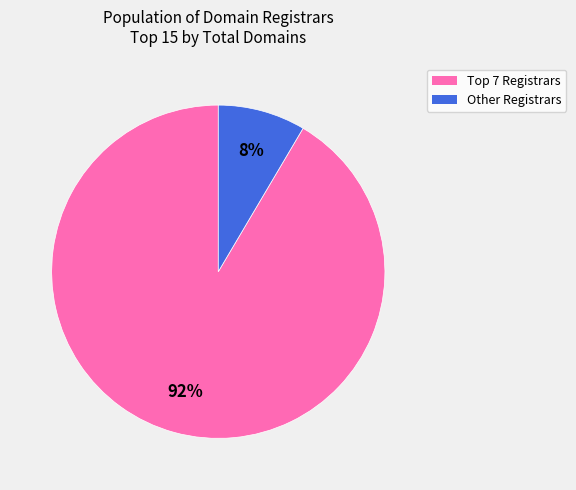

Is there any slice that represents more than half of the pie?

Yes